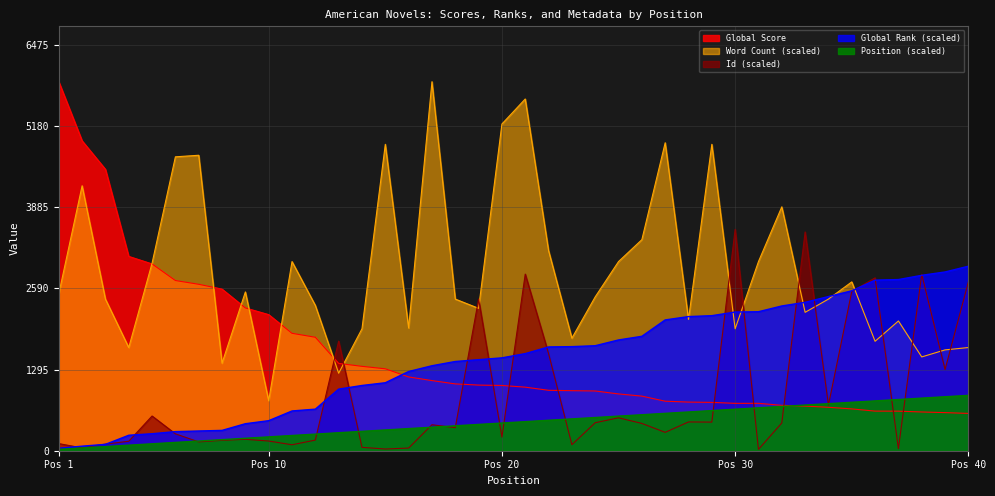

Reading right to left, list all the values displayed in this chart.

Global Score: 595.0	608.0	618.0	631.0	632.0	667.0	693.0	712.0	724.0	756.0	756.0	771.0	776.0	790.0	871.0	906.0	953.0	958.0	964.0	1014.0	1041.0	1047.0	1066.0	1119.0	1177.0	1307.0	1346.0	1393.0	1810.0	1873.0	2171.0	2278.0	2578.0	2655.0	2715.0	2980.0	3100.0	4489.0	4944.0	5887.0
Global Rank: 2943.5	2851.5	2798.3	2730.5	2720.8	2551.4	2459.4	2367.4	2309.3	2217.3	2212.5	2154.4	2139.8	2086.6	1825.2	1767.1	1675.1	1660.6	1655.7	1549.2	1481.4	1452.4	1423.3	1355.6	1263.6	1084.4	1040.9	982.8	663.3	634.2	479.3	430.9	324.4	314.7	305.0	271.1	246.9	101.7	72.6	38.7
Word Count: 1645.9	1608.5	1496.3	2069.9	1745.7	2693.4	2419.0	2207.6	3890.4	3017.6	1945.2	4887.9	2094.8	4912.9	3366.7	3017.6	2454.7	1795.6	3192.1	5611.2	5212.1	2271.5	2419.0	5887.0	1957.7	4887.9	1945.2	1236.1	2317.9	3017.6	798.0	2533.1	1396.6	4713.4	4688.4	2992.6	1645.9	2419.0	4226.6	2503.5
Id: 2692.8	1295.9	2813.8	33.7	2757.7	2540.6	728.4	3489.8	442.8	21.2	3532.2	456.5	459.0	293.1	435.3	525.1	446.5	96.0	1549.1	2817.5	217.0	2419.7	367.9	414.1	42.4	27.4	53.6	1748.6	169.6	94.8	154.7	182.1	165.9	140.9	269.4	553.8	150.9	106.0	44.9	113.5
Position: 883.0	861.0	838.9	816.8	794.7	772.7	750.6	728.5	706.4	684.4	662.3	640.2	618.1	596.1	574.0	551.9	529.8	507.8	485.7	463.6	441.5	419.4	397.4	375.3	353.2	331.1	309.1	287.0	264.9	242.8	220.8	198.7	176.6	154.5	132.5	110.4	88.3	66.2	44.2	22.1